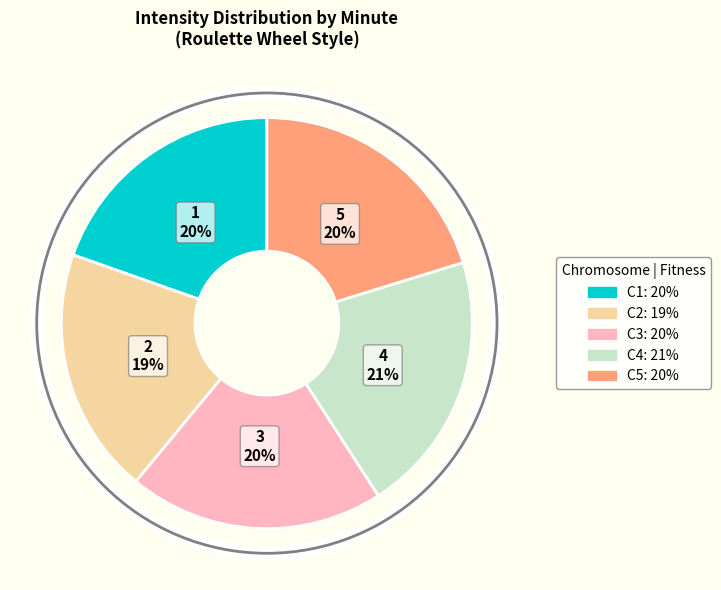

Is there any slice that represents more than half of the pie?

No